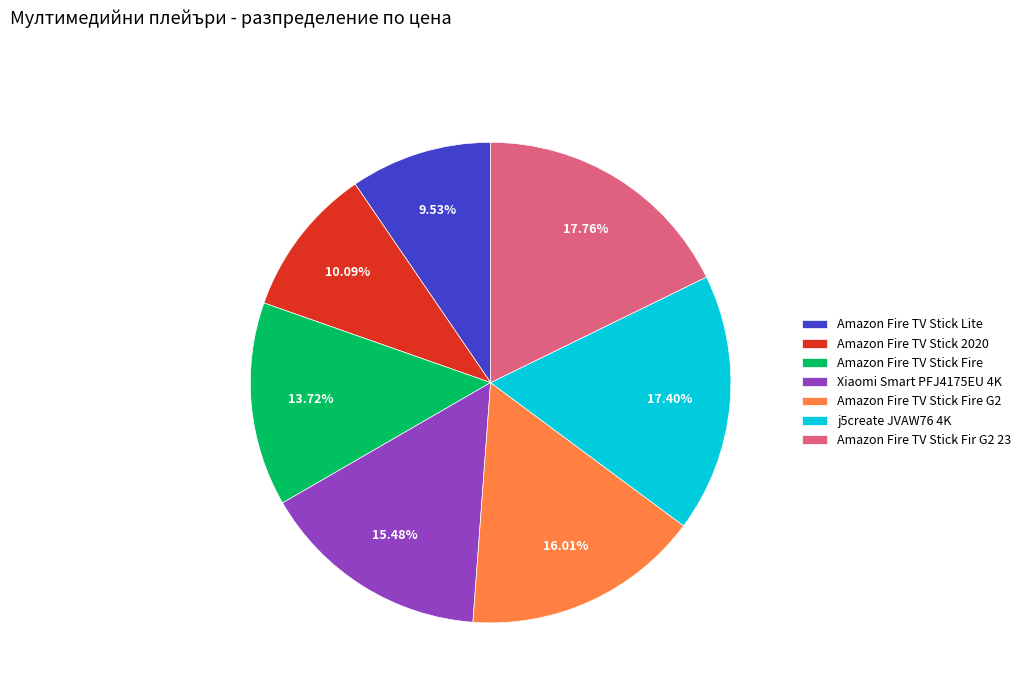

Does j5create JVAW76 4K represent more than half of the total?

No